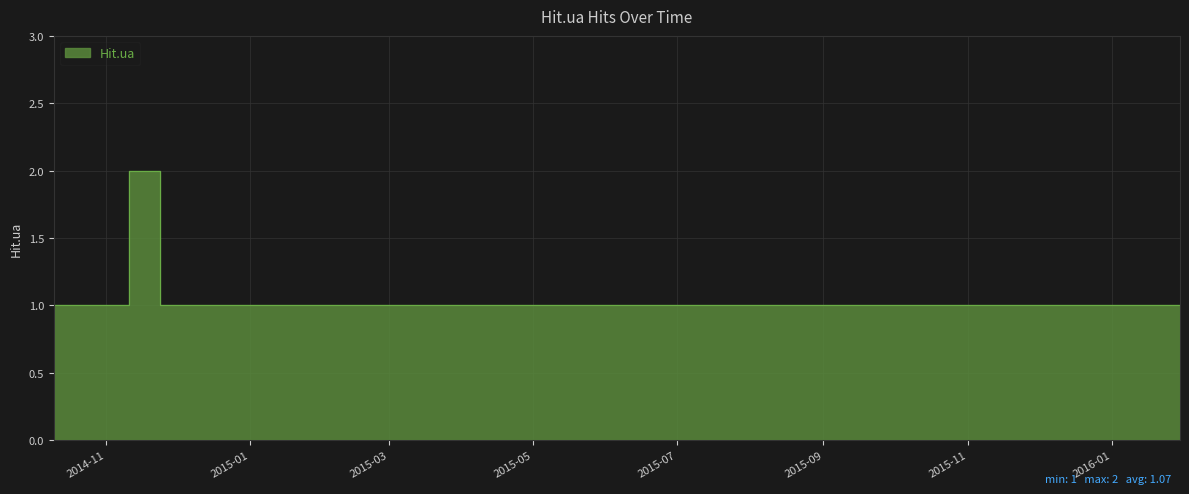

Approximately how many times larger is the value at 2014-11-11 compared to 2016-01-30?

2.0